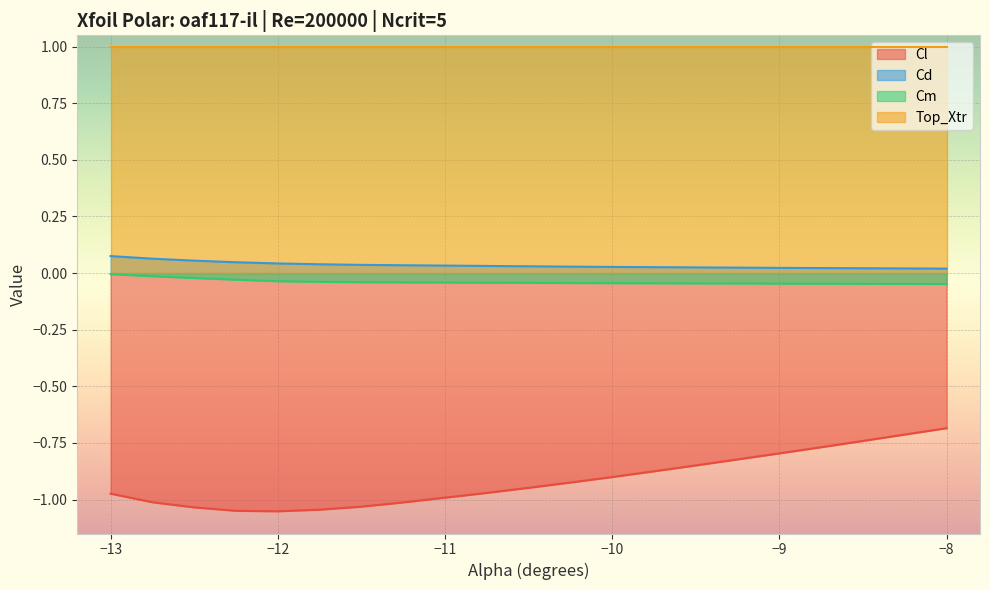

The Cm series shows -0.0 at -12.5. True or false?

False